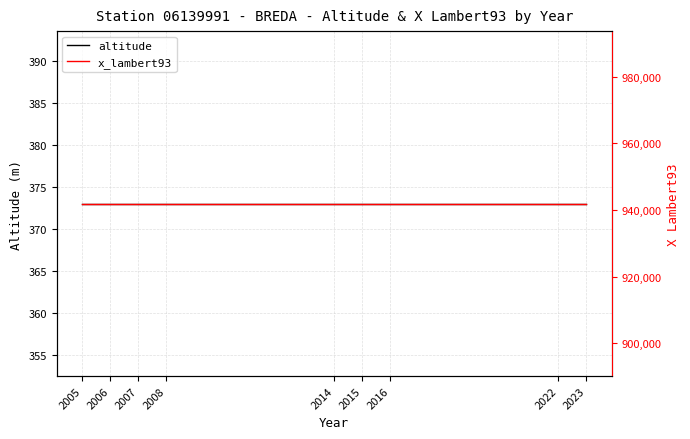

True or false: altitude has more than 2 points higher than both neighbors.

False